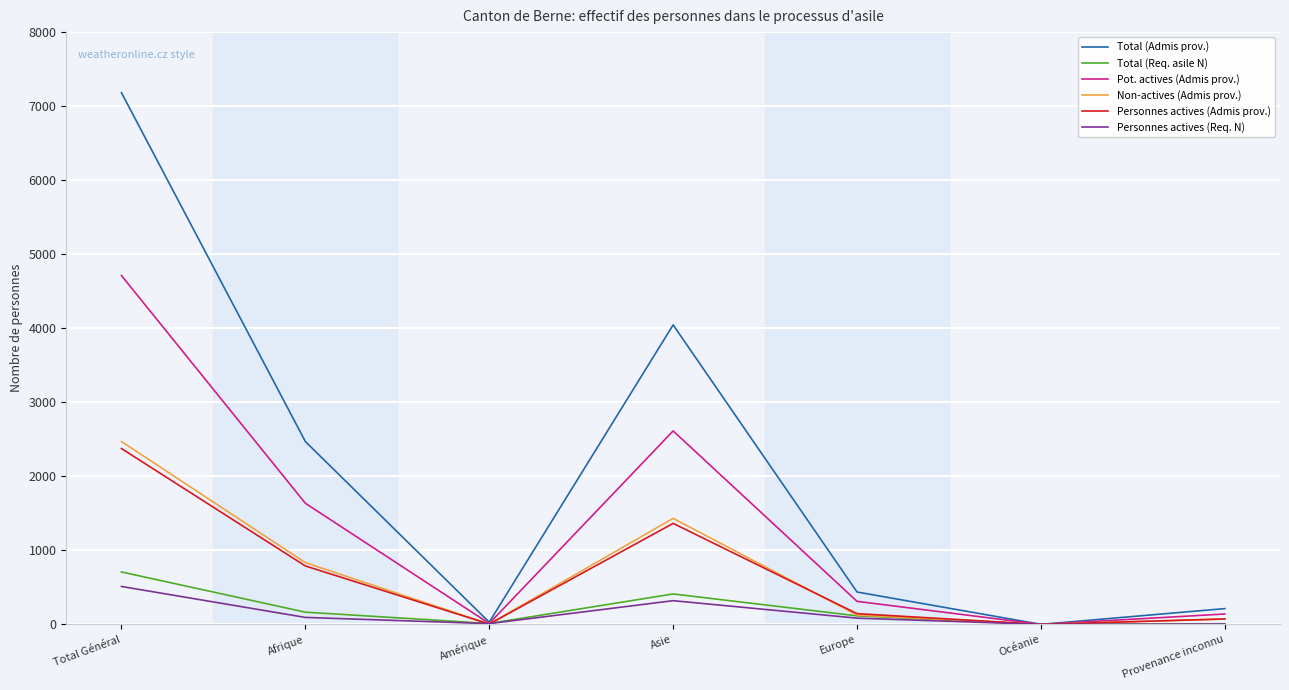

The value of Total (Admis prov.) at Europe is 88. True or false?

False